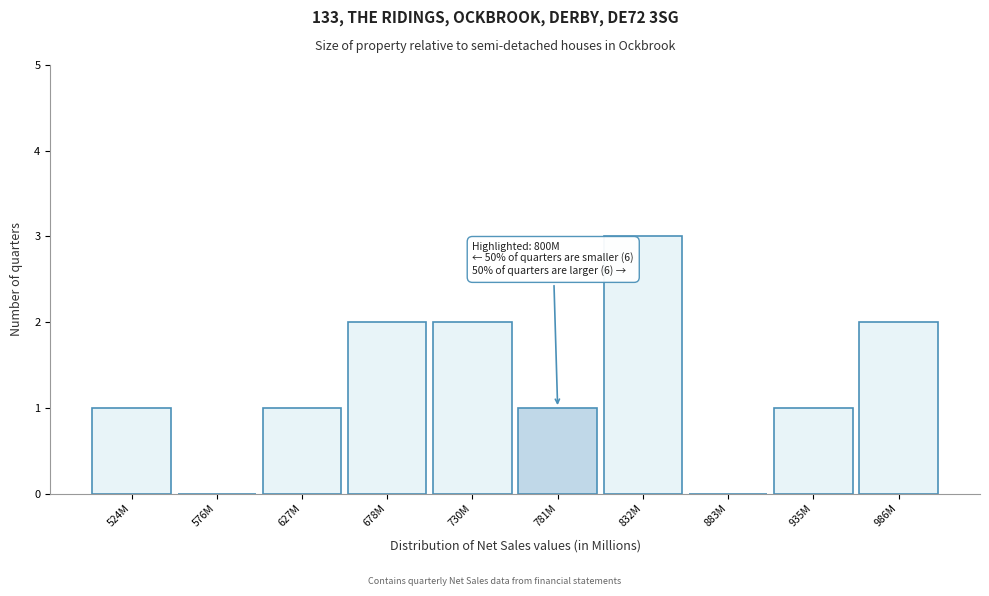

Reading right to left, list all the values displayed in this chart.

986M=2	935M=1	883M=0	832M=3	781M=1	730M=2	678M=2	627M=1	576M=0	524M=1